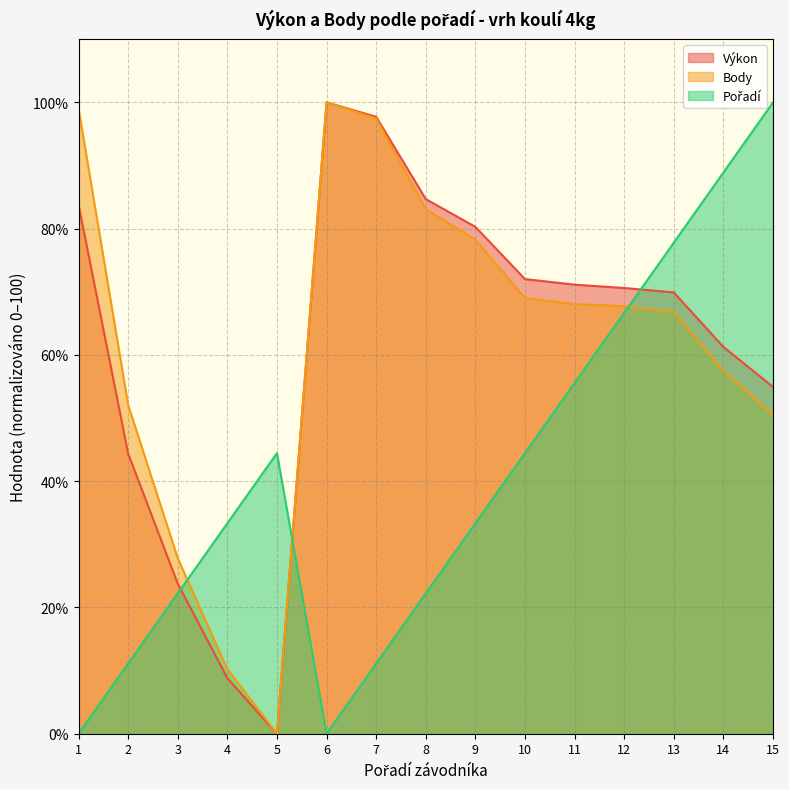

What is the approximate value of Body at 9?

78.3